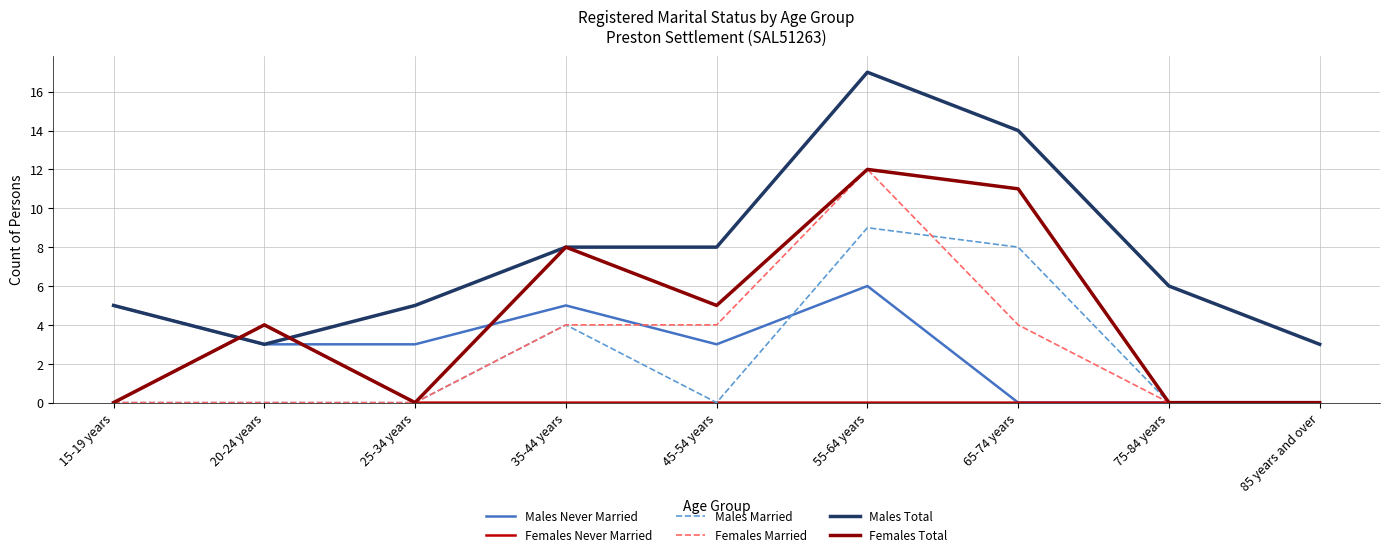

Which series has the largest range (max minus min)?

Males Total